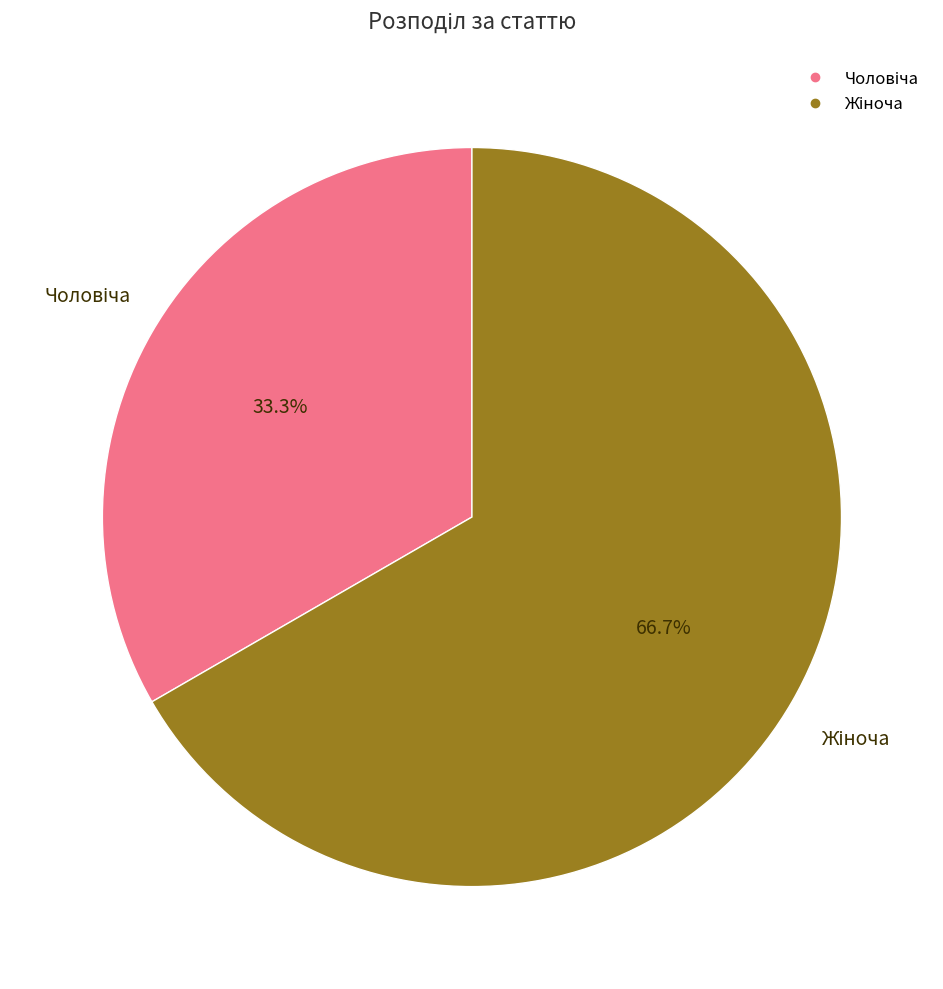

Does any single category account for the majority?

Yes